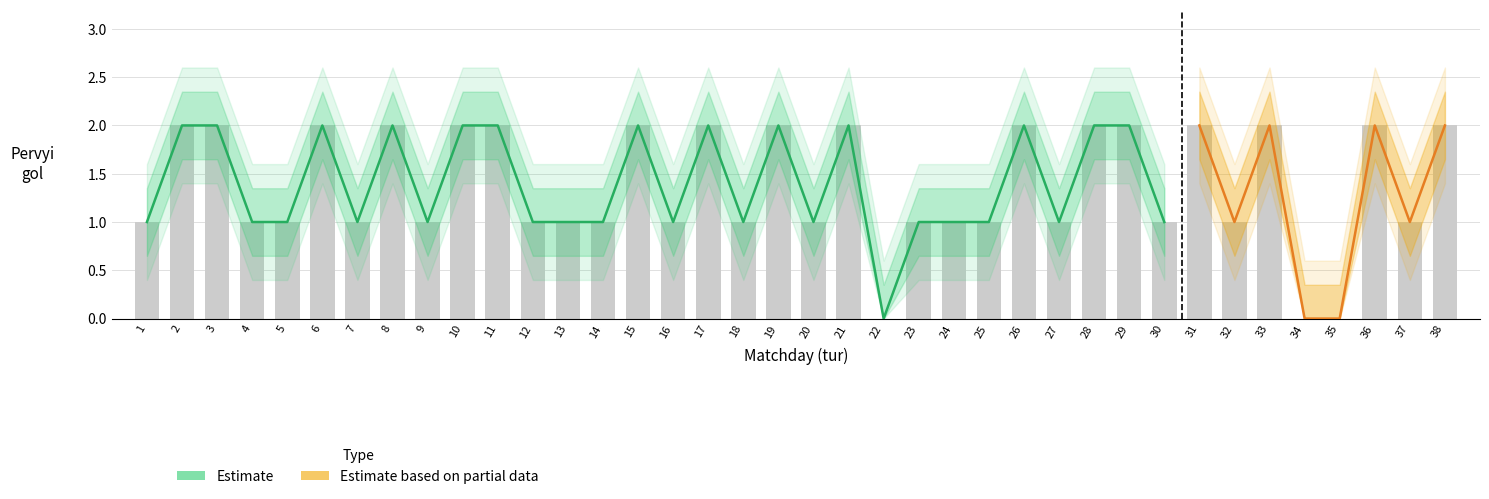

Between 18 and 31, which is larger?

31